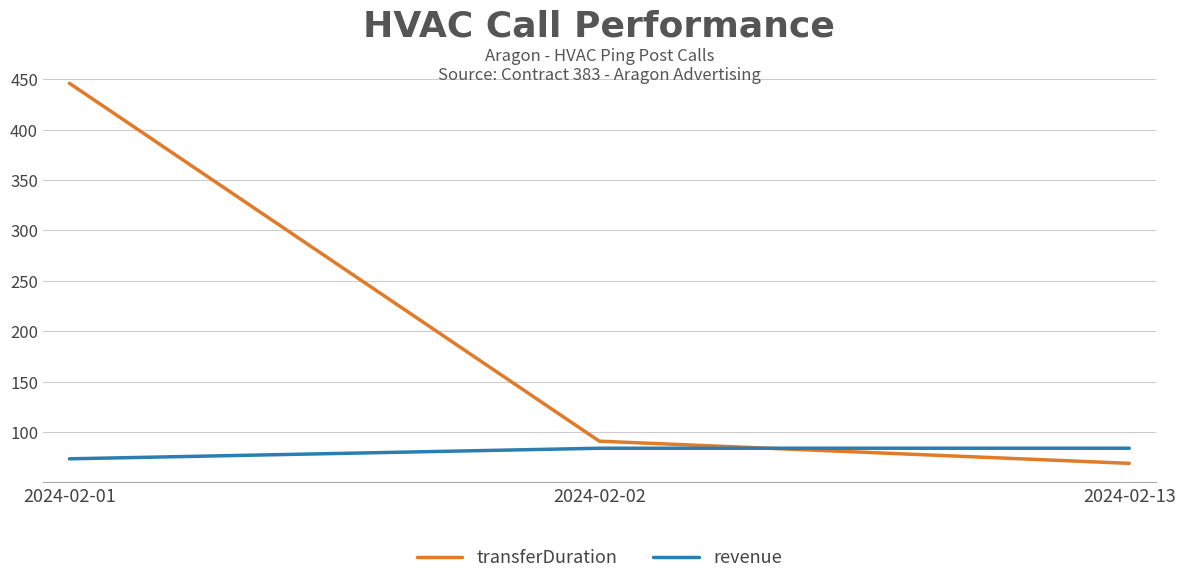

The value of transferDuration at 2024-02-01 is 627.2. True or false?

False